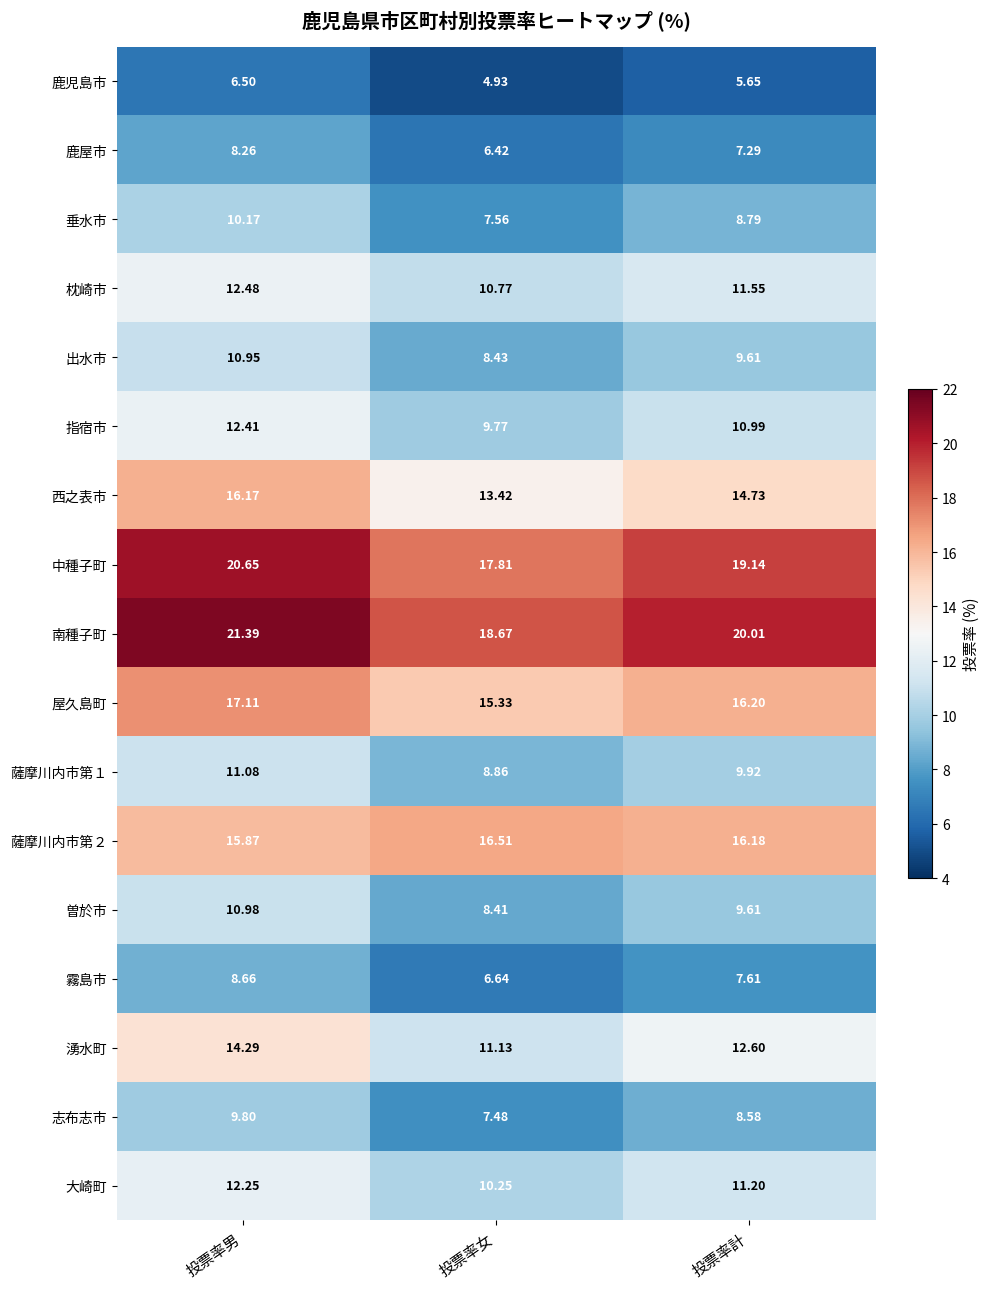

At which category is the sum across all series the highest?

投票率男